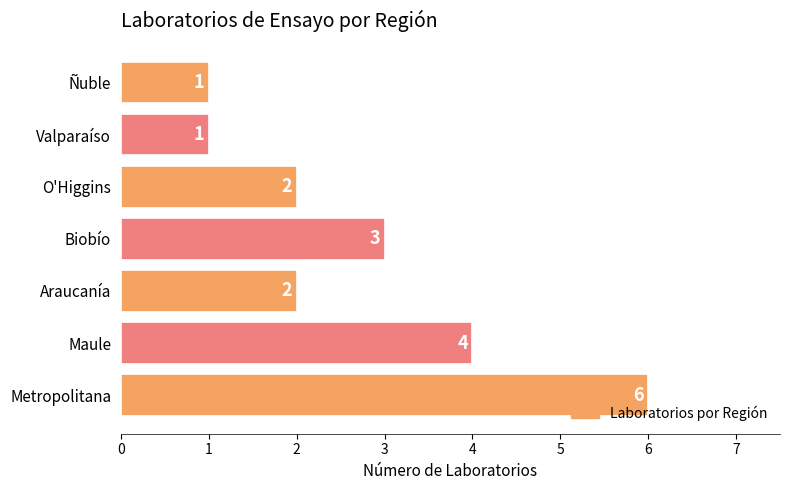

Is it true that the value at Metropolitana is 6?

True